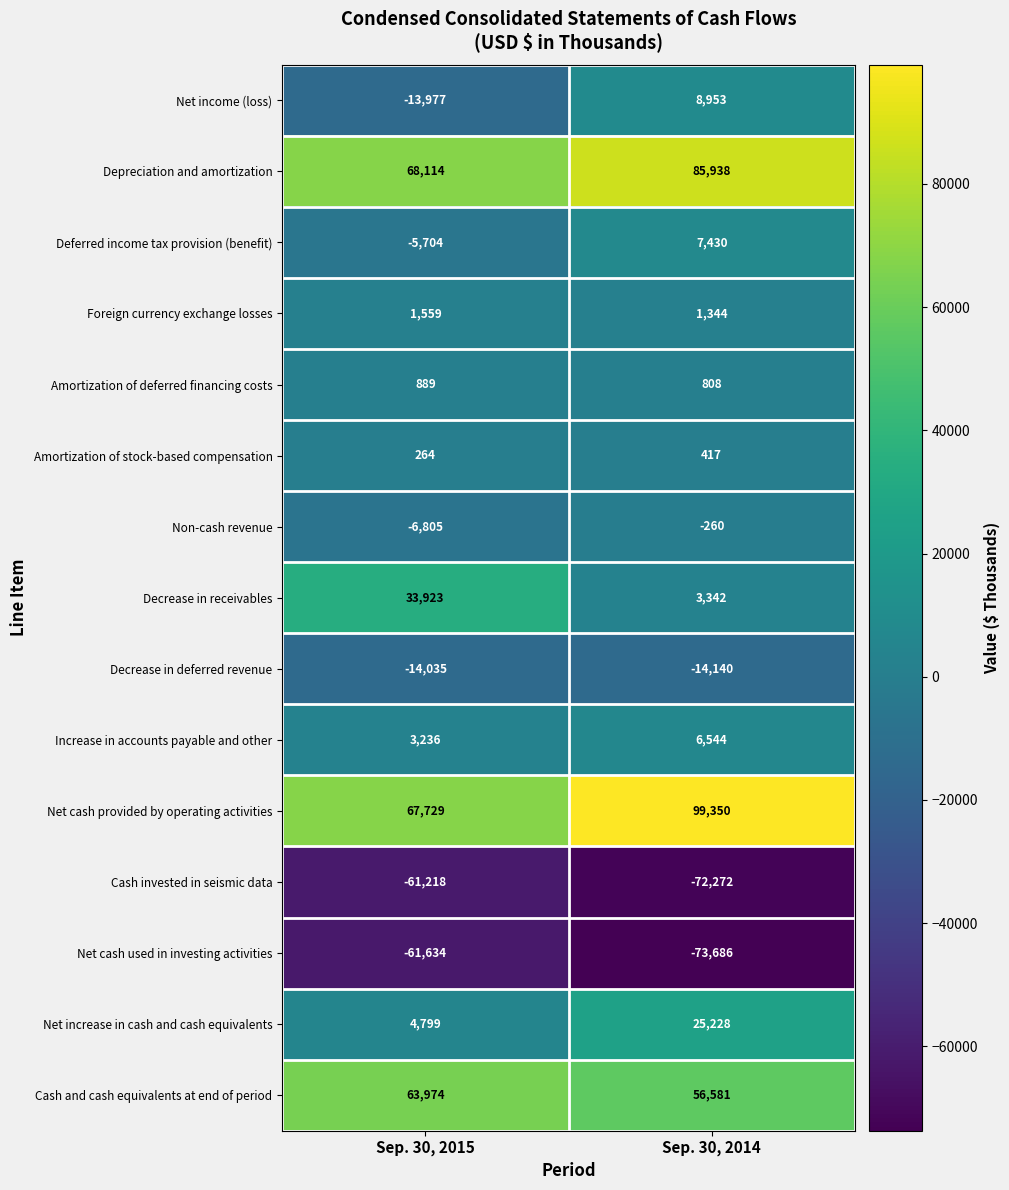

What is the total value across all series at Sep. 30, 2015?

81114